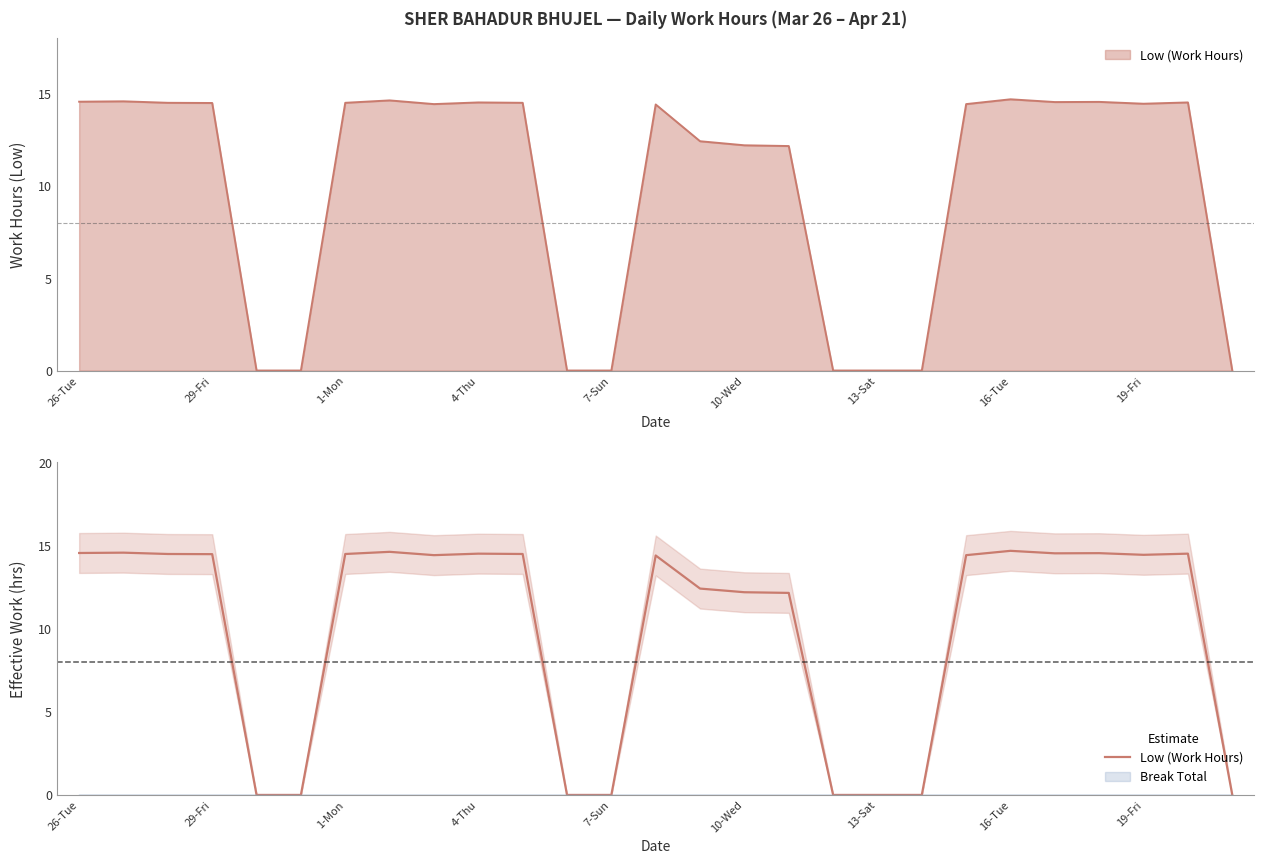

At which category does the chart reach its minimum across all series?

7-Sun